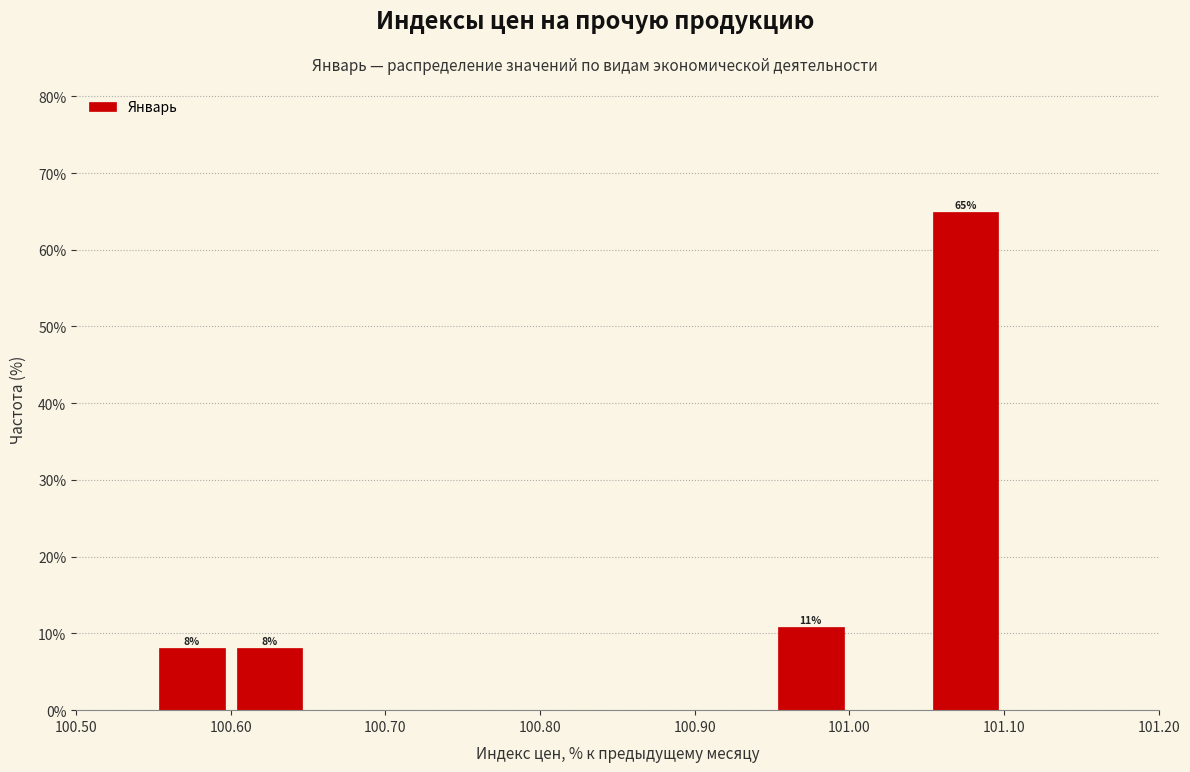

Which range on the x-axis has the tallest bar?

101.05 to 101.10